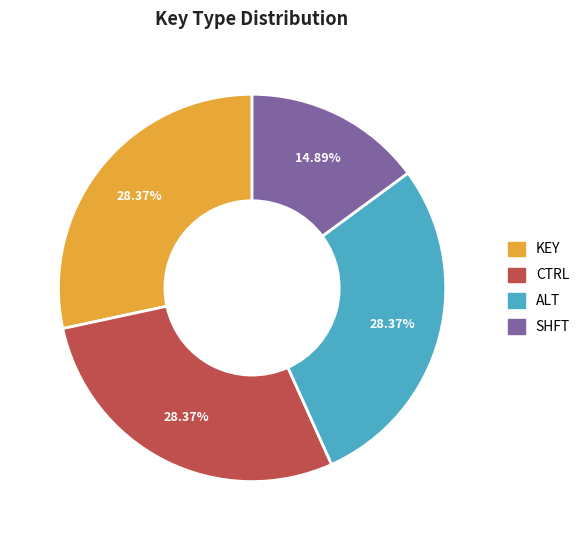

What percentage is the SHFT slice, to the nearest percent?

15%